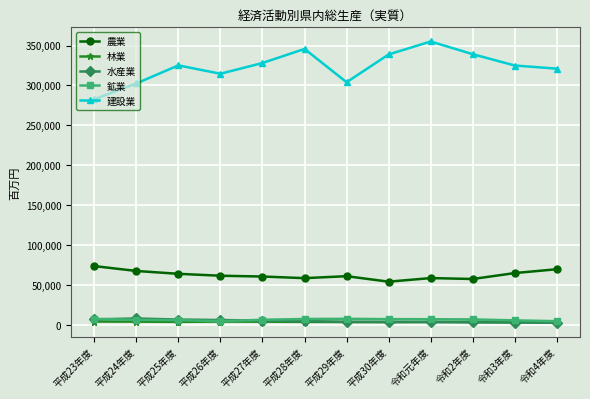

What are all the series names shown in the legend?

農業, 林業, 水産業, 鉱業, 建設業